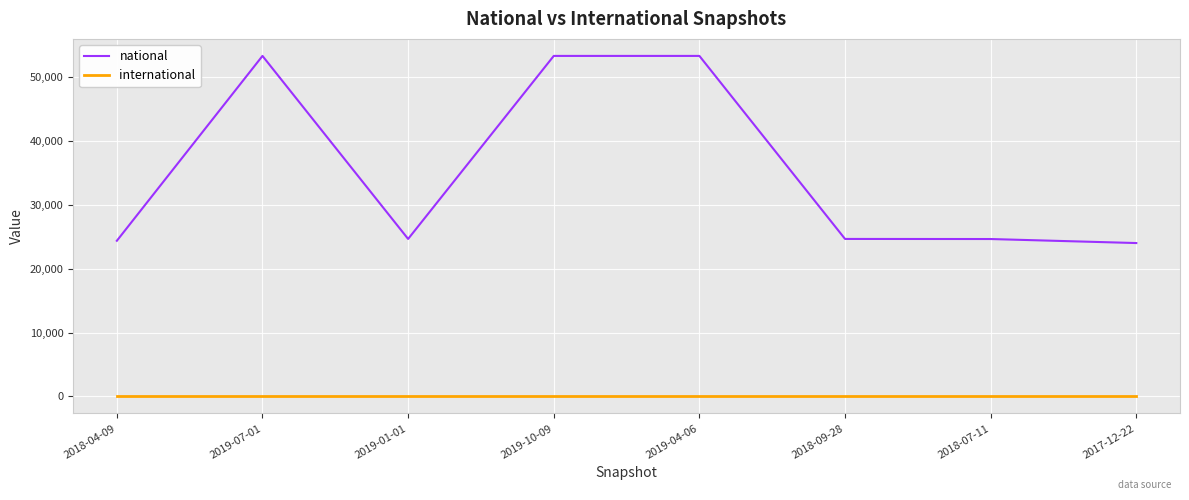

Rank the series by their average value, from lowest to highest.

international, national